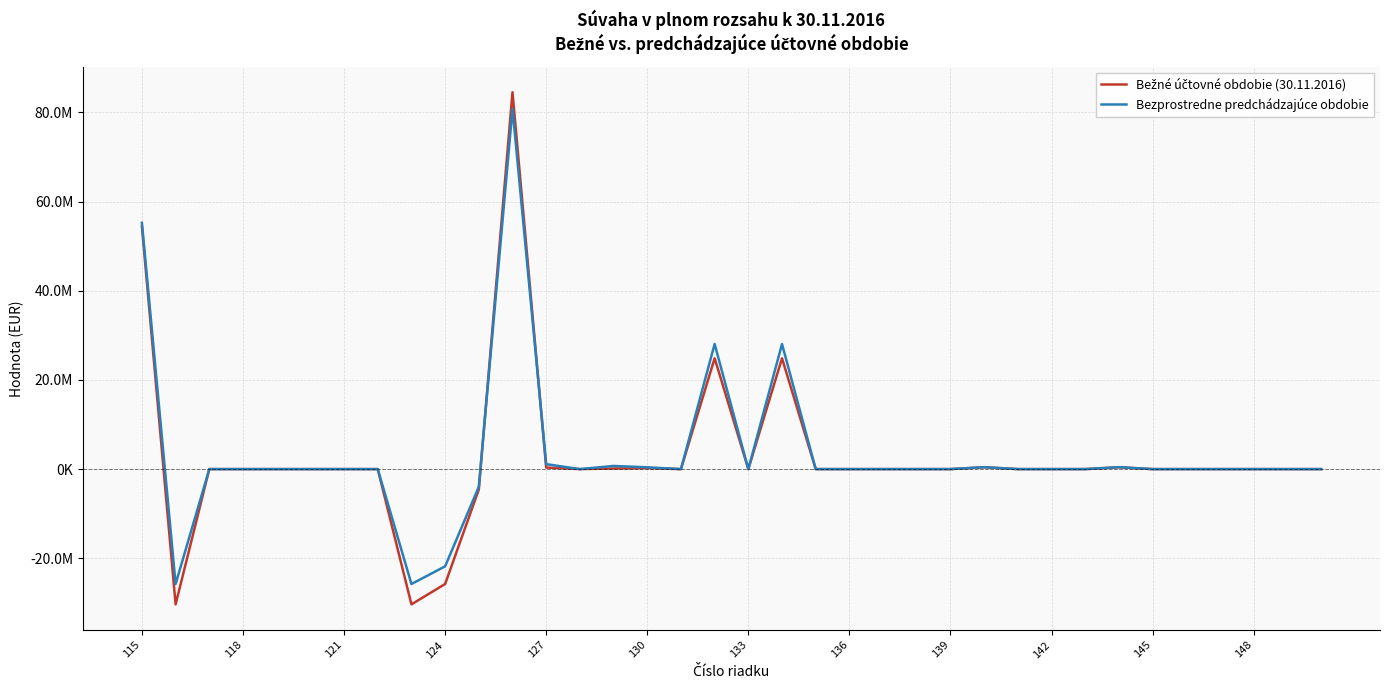

How many times do Bezprostredne predchádzajúce obdobie and Bežné účtovné obdobie (30.11.2016) cross each other?

2